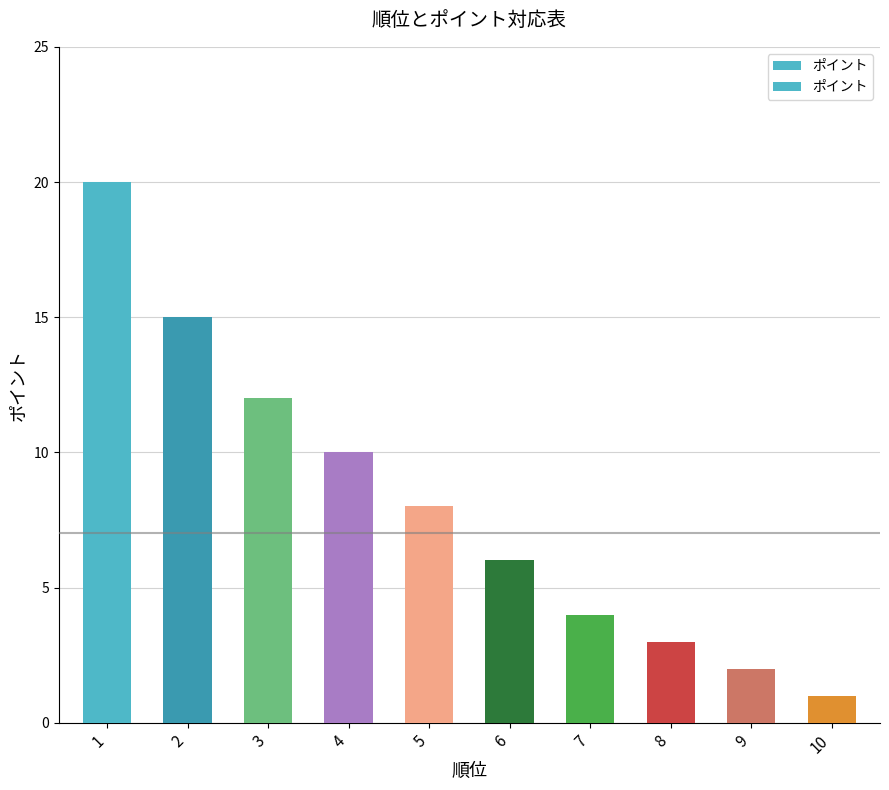

Rank the categories by value from lowest to highest.

10, 9, 8, 7, 6, 5, 4, 3, 2, 1